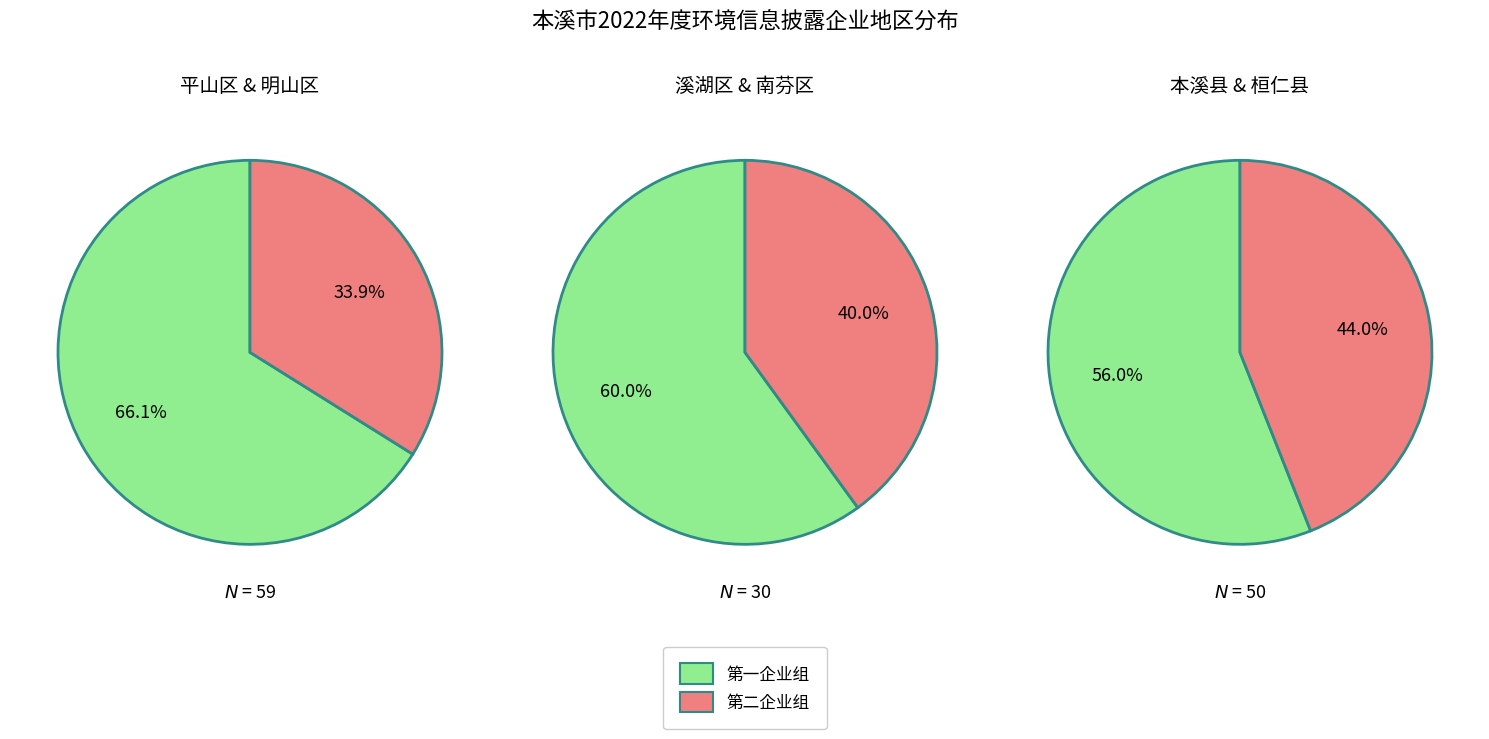

How many segments does this pie chart have?

6